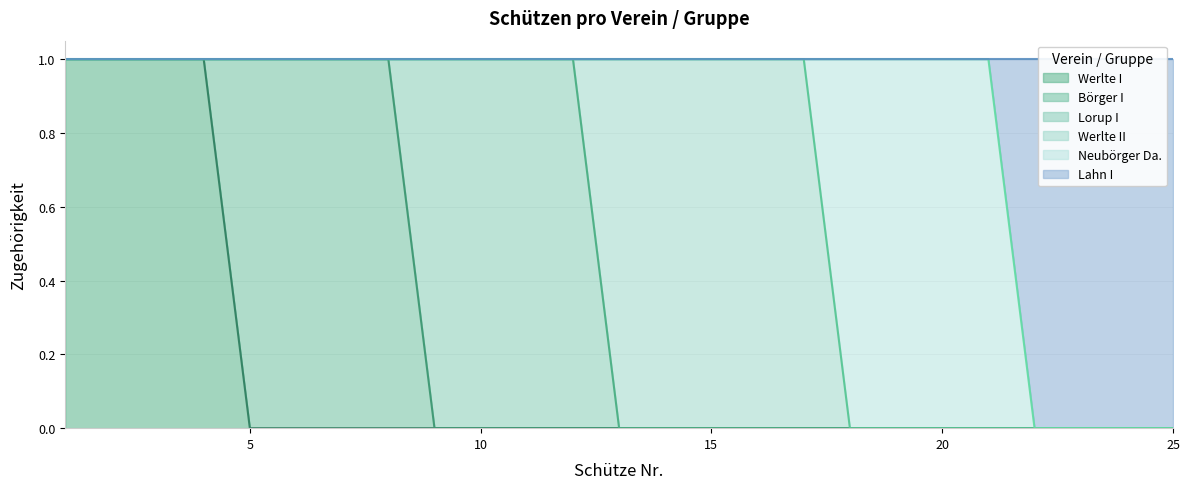

Reading left to right, list all the values displayed in this chart.

Werlte I: 1=1	2=1	3=1	4=1	5=0	6=0	7=0	8=0	9=0	10=0	11=0	12=0	13=0	14=0	15=0	16=0	17=0	18=0	19=0	20=0	21=0	22=0	23=0	24=0	25=0
Börger I: 1=0	2=0	3=0	4=0	5=1	6=1	7=1	8=1	9=0	10=0	11=0	12=0	13=0	14=0	15=0	16=0	17=0	18=0	19=0	20=0	21=0	22=0	23=0	24=0	25=0
Lorup I: 1=0	2=0	3=0	4=0	5=0	6=0	7=0	8=0	9=1	10=1	11=1	12=1	13=0	14=0	15=0	16=0	17=0	18=0	19=0	20=0	21=0	22=0	23=0	24=0	25=0
Werlte II: 1=0	2=0	3=0	4=0	5=0	6=0	7=0	8=0	9=0	10=0	11=0	12=0	13=1	14=1	15=1	16=1	17=1	18=0	19=0	20=0	21=0	22=0	23=0	24=0	25=0
Neubörger Da.: 1=0	2=0	3=0	4=0	5=0	6=0	7=0	8=0	9=0	10=0	11=0	12=0	13=0	14=0	15=0	16=0	17=0	18=1	19=1	20=1	21=1	22=0	23=0	24=0	25=0
Lahn I: 1=0	2=0	3=0	4=0	5=0	6=0	7=0	8=0	9=0	10=0	11=0	12=0	13=0	14=0	15=0	16=0	17=0	18=0	19=0	20=0	21=0	22=1	23=1	24=1	25=1